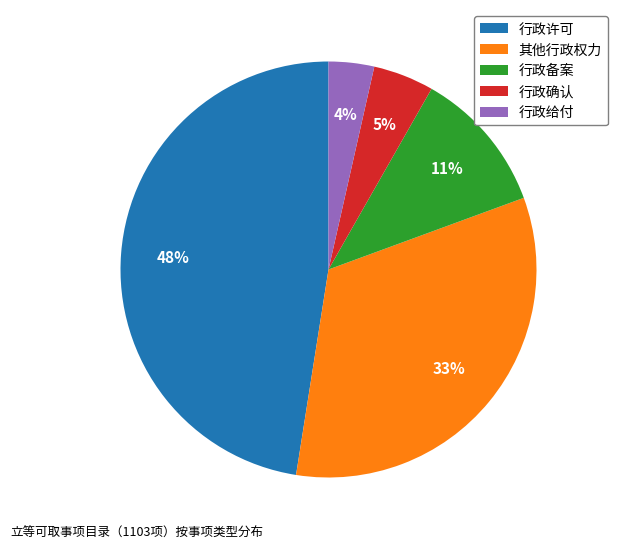

What is the ratio of the value at 行政备案 to the value at 其他行政权力?

0.3